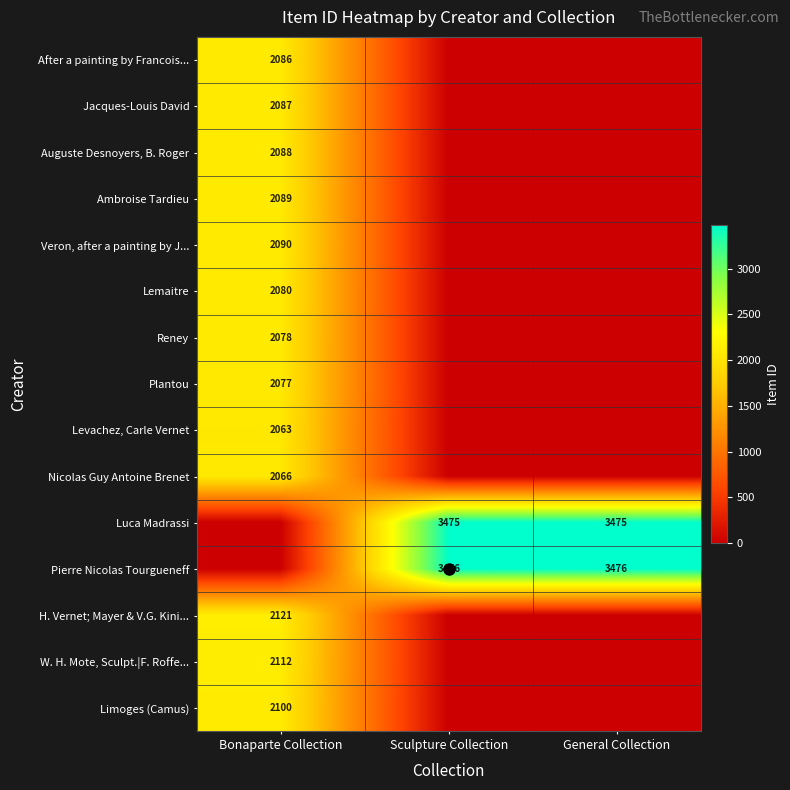

Is the value of Auguste Desnoyers, B. Roger at Bonaparte Collection greater than the value of After a painting by Francois... at Bonaparte Collection?

Yes